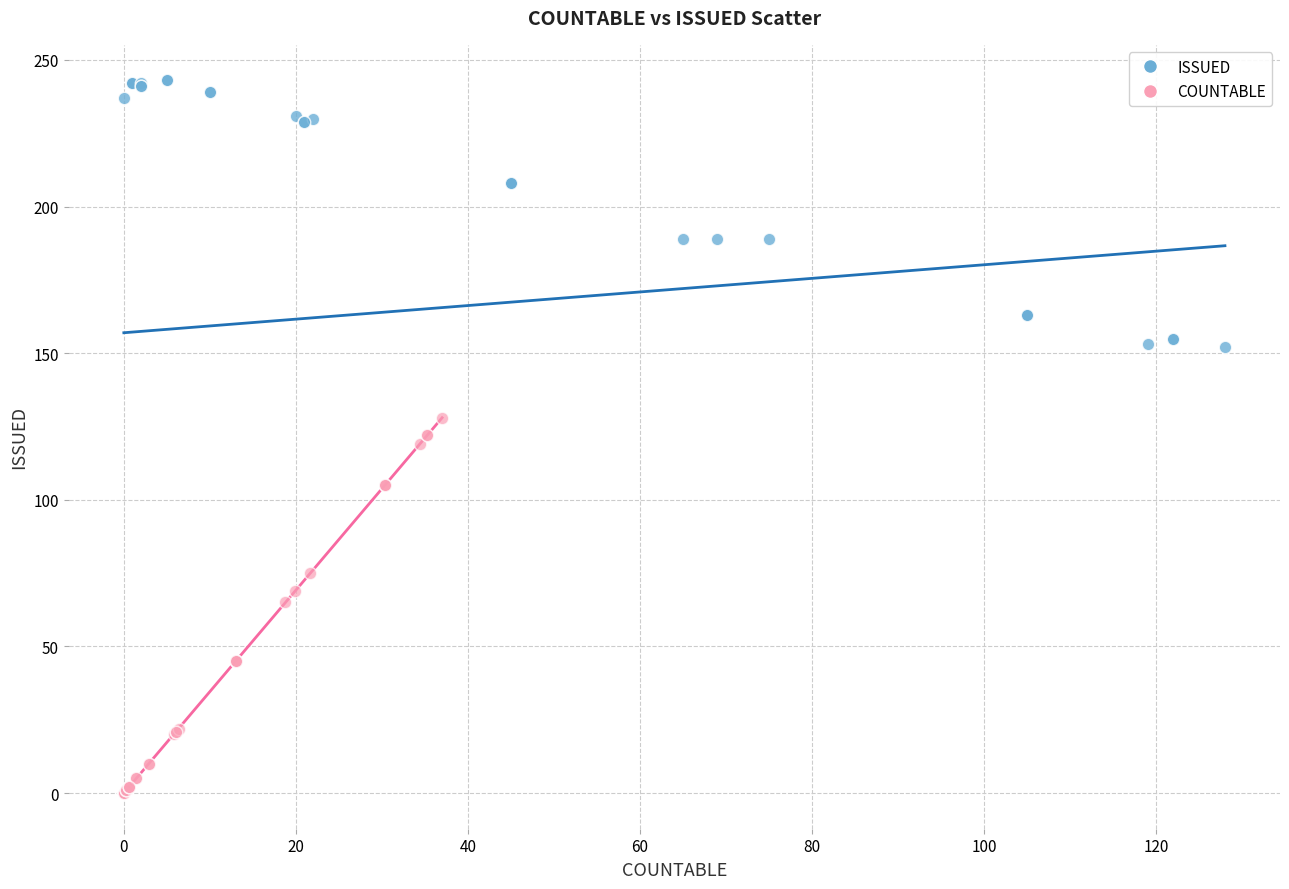

Which series has the largest Y range (max minus min)?

ISSUED